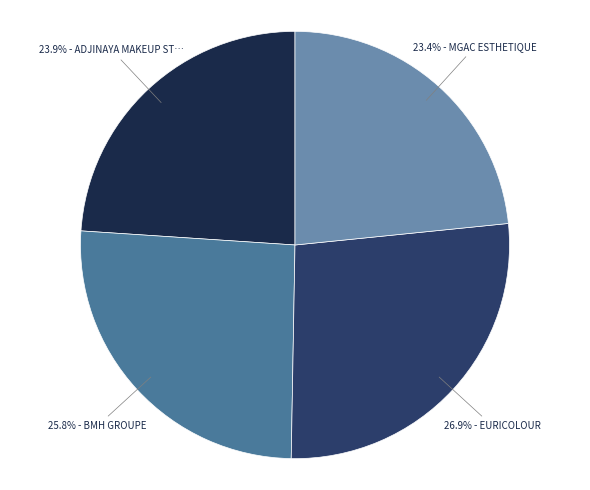

Is there any slice that represents more than half of the pie?

No